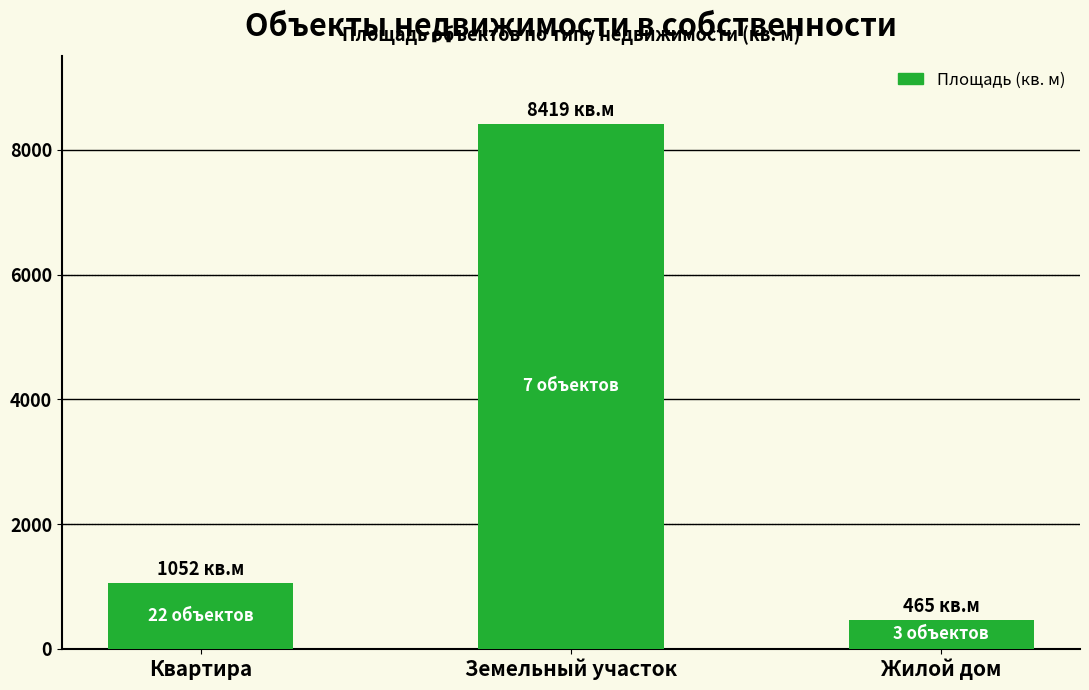

What is the minimum value shown in the chart?

464.8